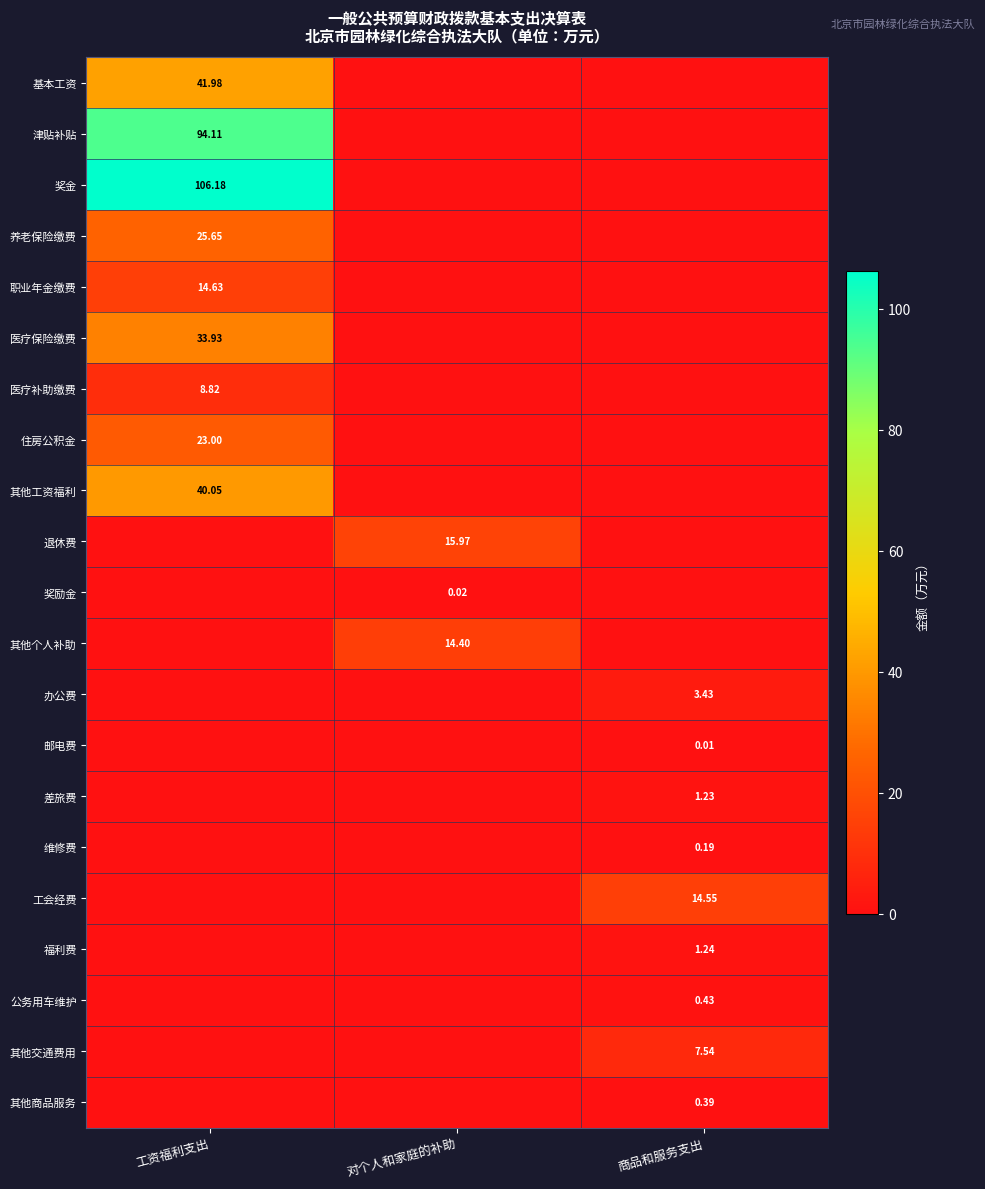

Is the value of 住房公积金 at 工资福利支出 greater than the value of 其他交通费用 at 商品和服务支出?

Yes